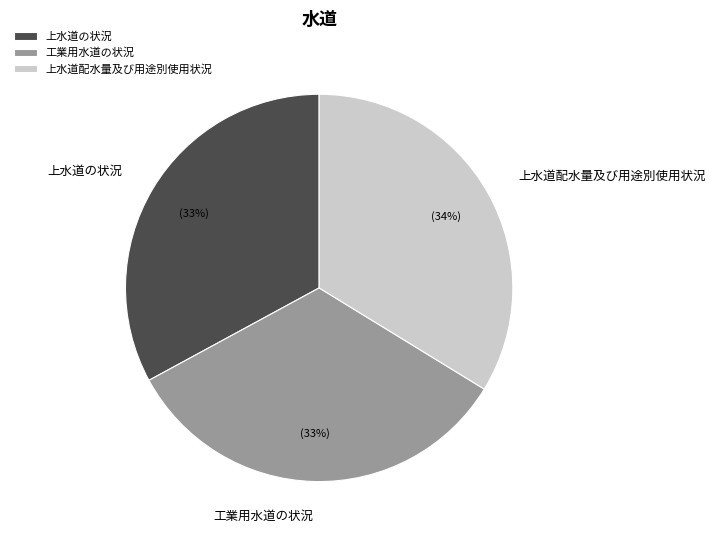

True or false: 上水道配水量及び用途別使用状況 accounts for 47% of the total.

False